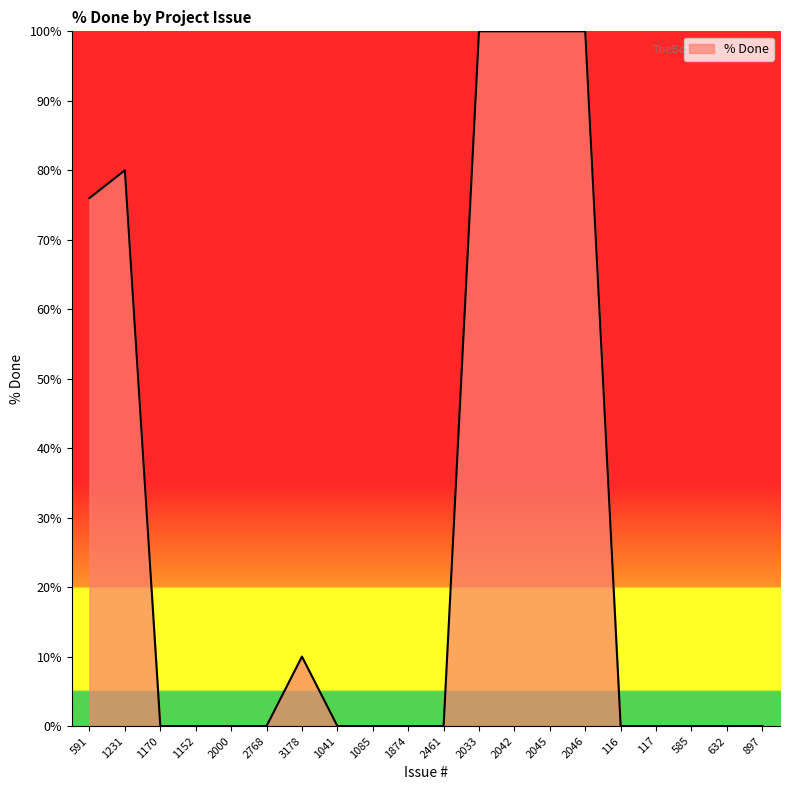

Is it true that the value at 2461 is 0?

True